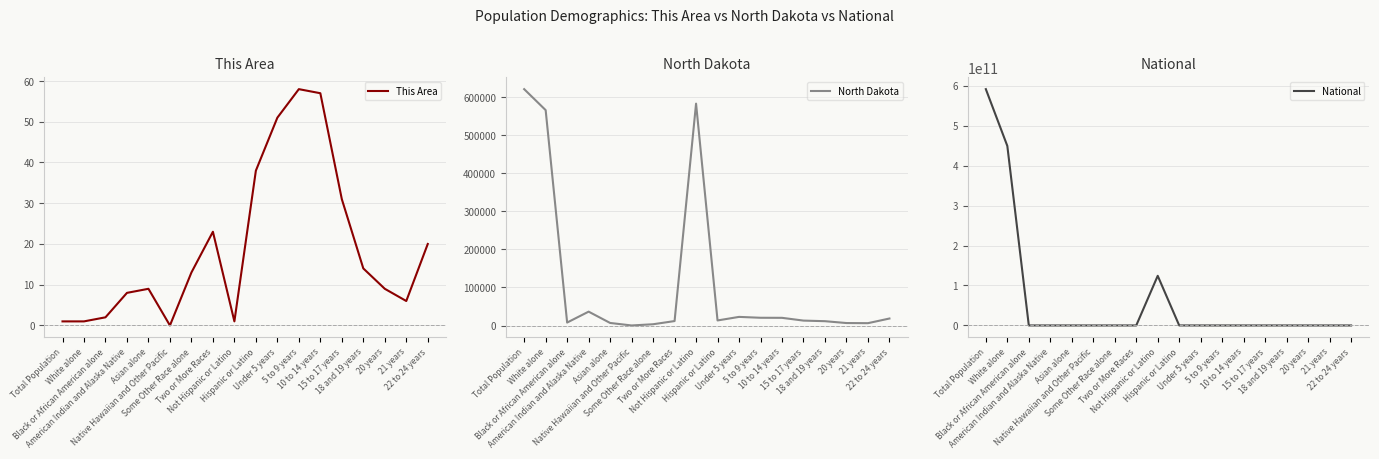

At how many categories does at least one series exceed 358075880140?

2